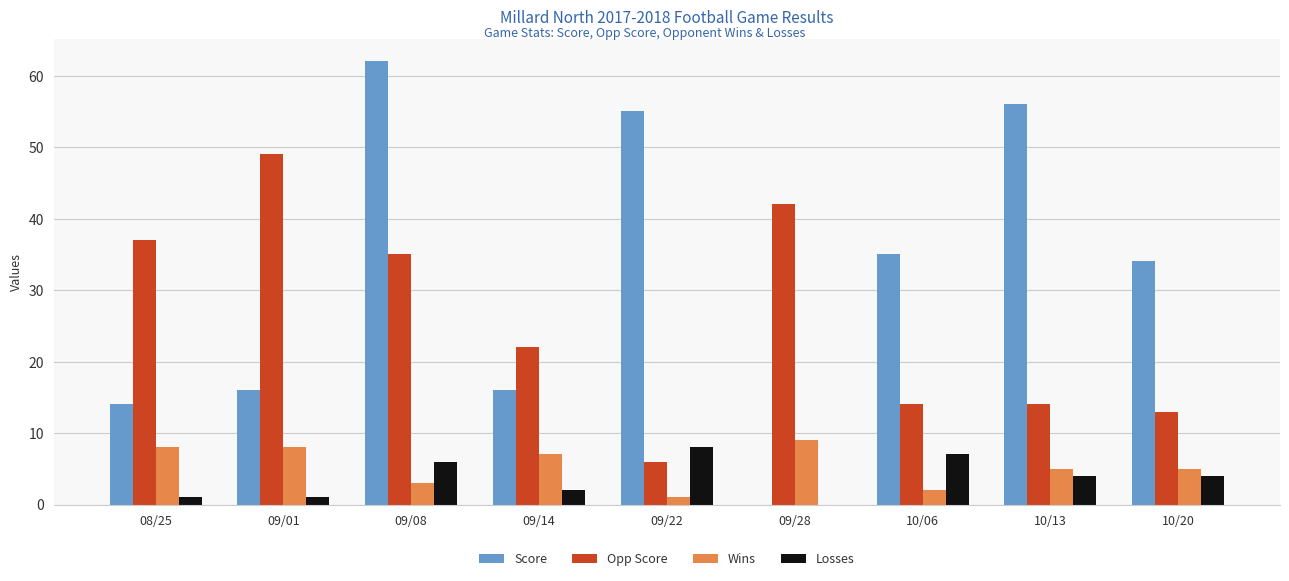

Which category has the highest value across all series?

09/08